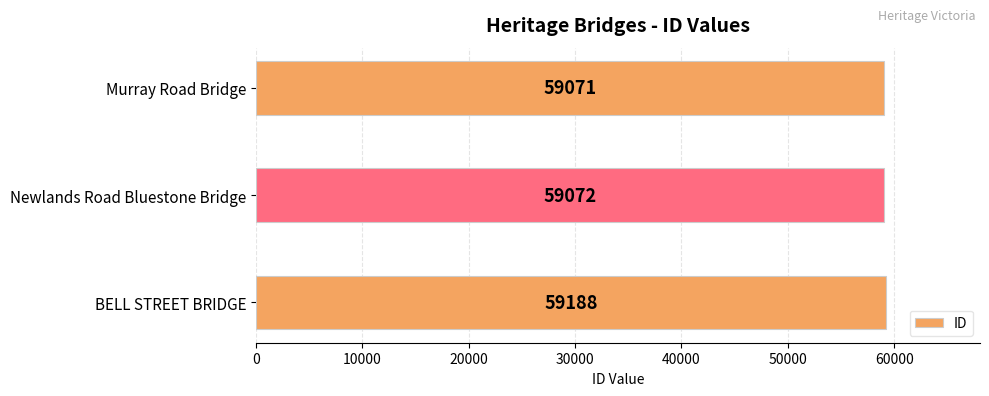

True or false: the data shows 59072 at Newlands Road Bluestone Bridge.

True